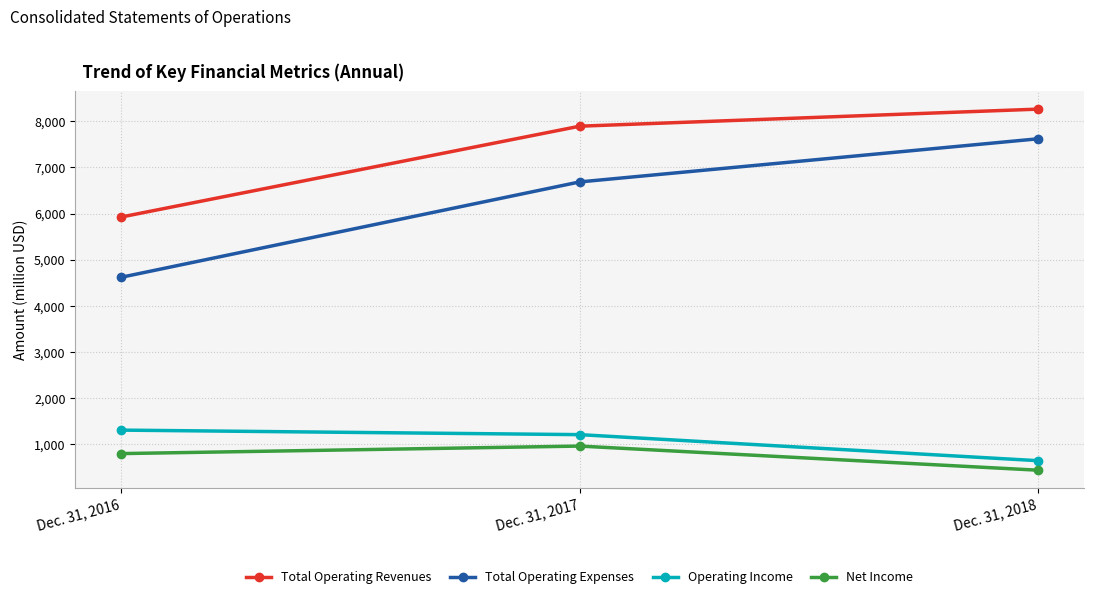

Reading left to right, list all the values displayed in this chart.

Total Operating Revenues: 5925	7894	8264
Total Operating Expenses: 4619	6686	7621
Operating Income: 1306	1208	643
Net Income: 797	960	437